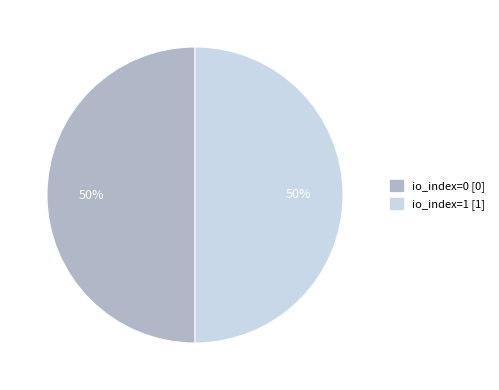

What percentage is the io_index=1 slice, to the nearest percent?

50%